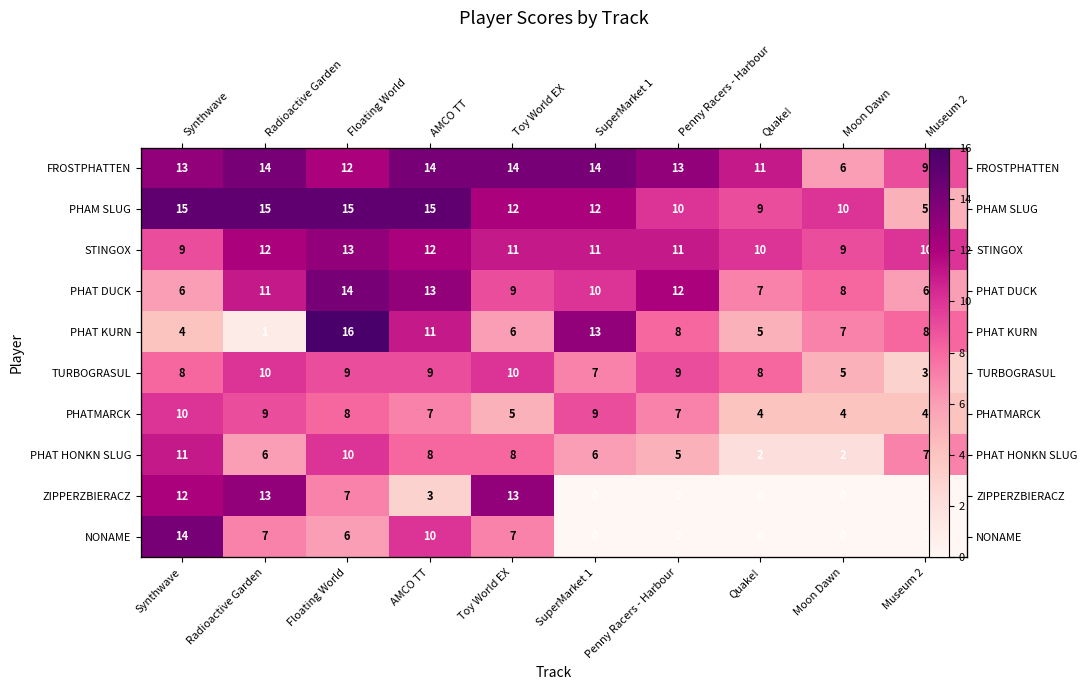

Rank the categories by PHAT HONKN SLUG value from highest to lowest.

Synthwave, Floating World, AMCO TT, Toy World EX, Museum 2, Radioactive Garden, SuperMarket 1, Penny Racers - Harbour, Quake!, Moon Dawn